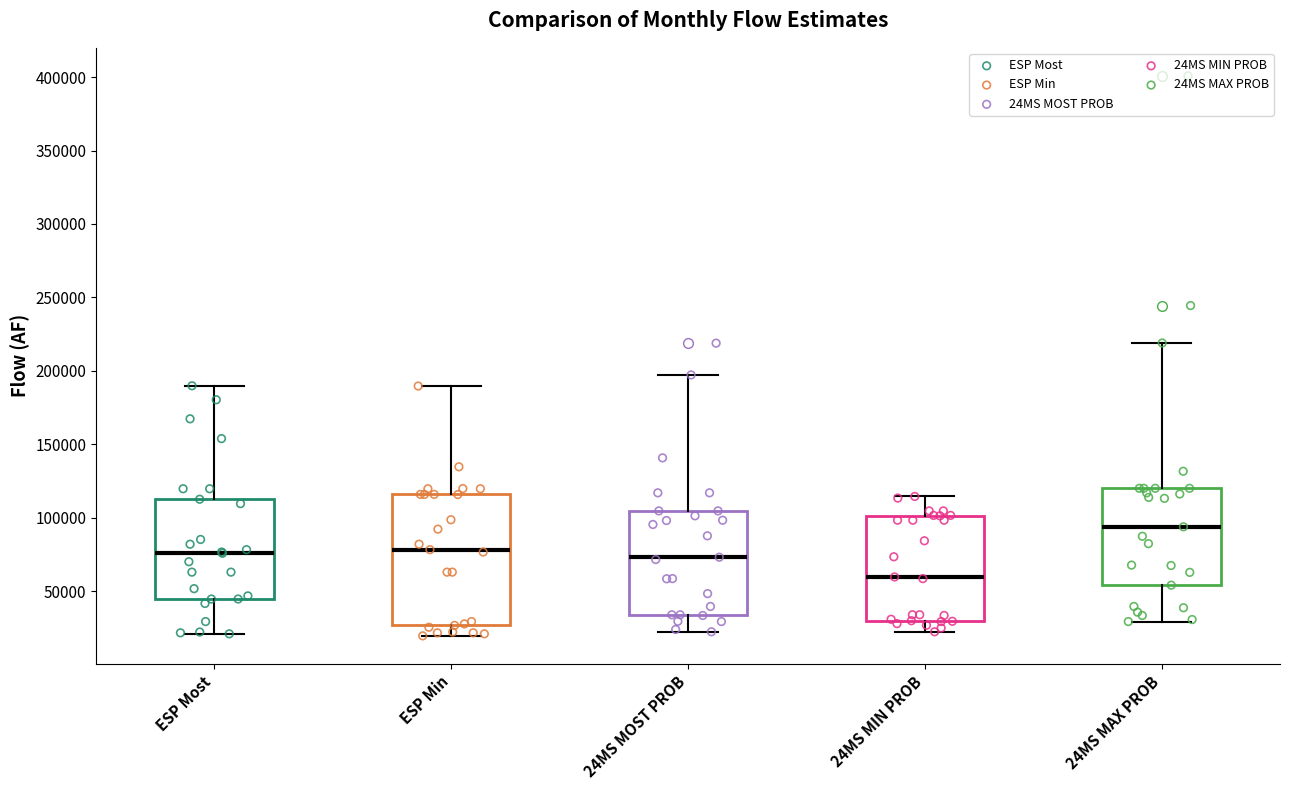

Reading left to right, transcribe this box plot: for each box, give where its median line is, the range the box spans, and where its two whiskers end, as read against the y-axis. The values are not printed on the chart, so give them approximately, as read against the axis.

ESP Most: median 75000, box 45000 to 115000, whiskers 20000 to 190000
ESP Min: median 80000, box 25000 to 115000, whiskers 20000 to 190000
24MS MOST PROB: median 75000, box 35000 to 105000, whiskers 20000 to 195000
24MS MIN PROB: median 60000, box 30000 to 100000, whiskers 20000 to 115000
24MS MAX PROB: median 95000, box 55000 to 120000, whiskers 30000 to 220000